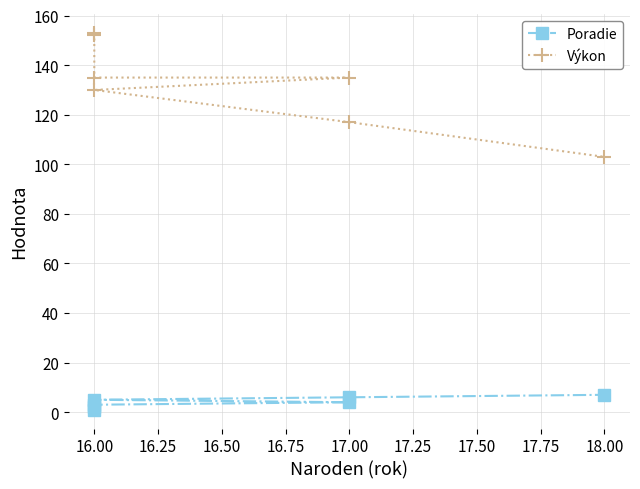

Reading right to left, transcribe all the data shown in this chart.

Poradie: 7	6	5	4	3	2	1
Výkon: 103	117	130	135	135	152	153